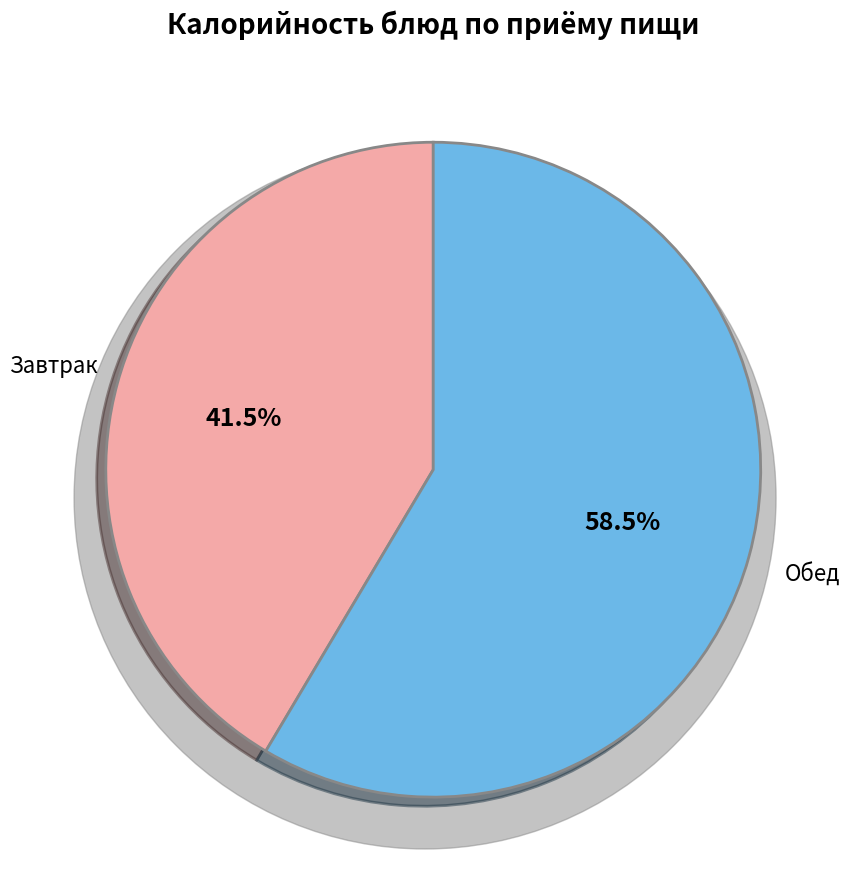

Does Завтрак represent more than half of the total?

No